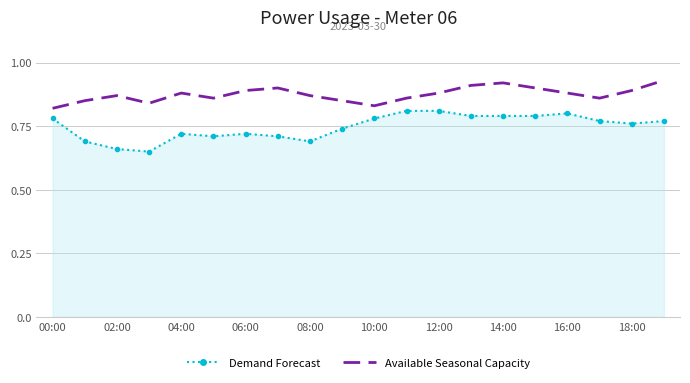

Which series has the widest spread of values?

Demand Forecast